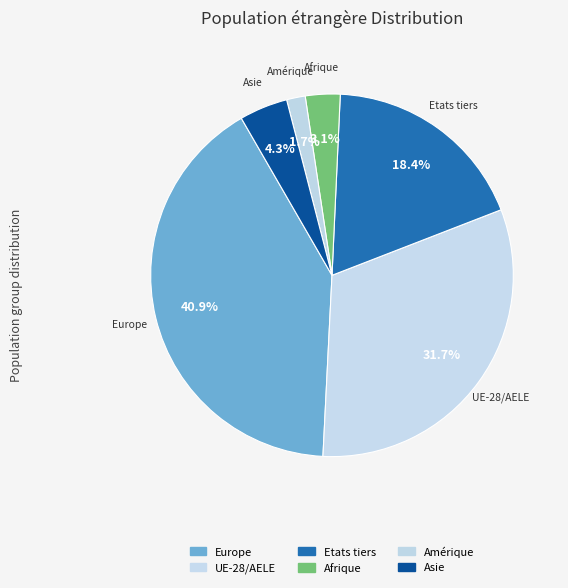

To the nearest percent, what is the average slice percentage?

17%